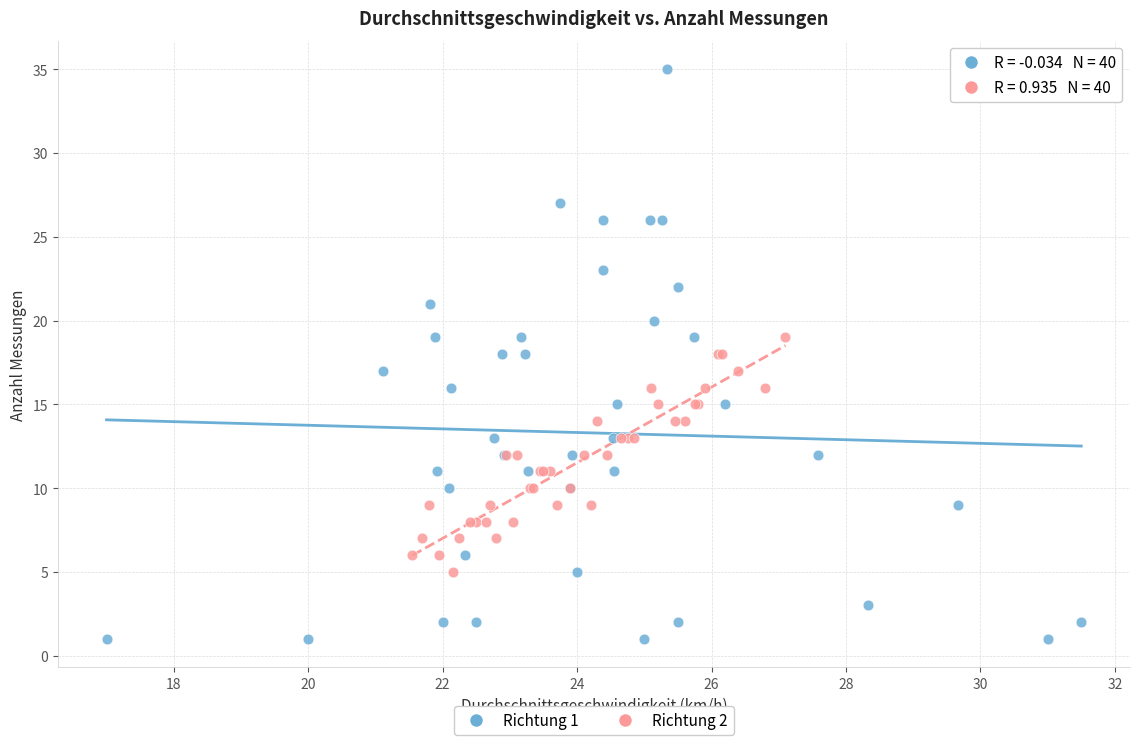

What are all the series names shown in the legend?

Richtung 1, Richtung 2